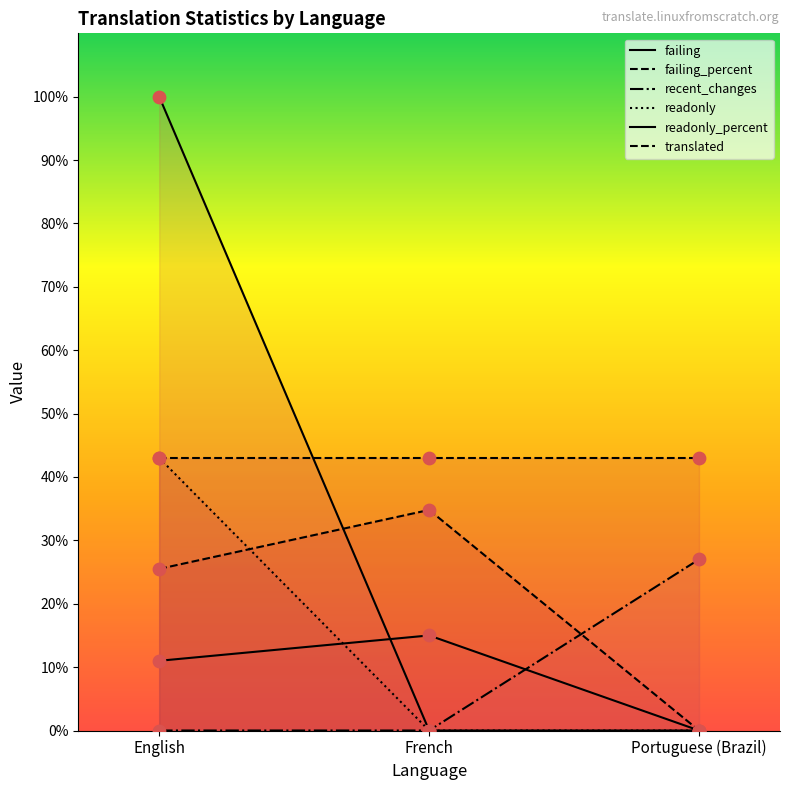

What are all the series names shown in the legend?

failing, failing_percent, recent_changes, readonly, readonly_percent, translated